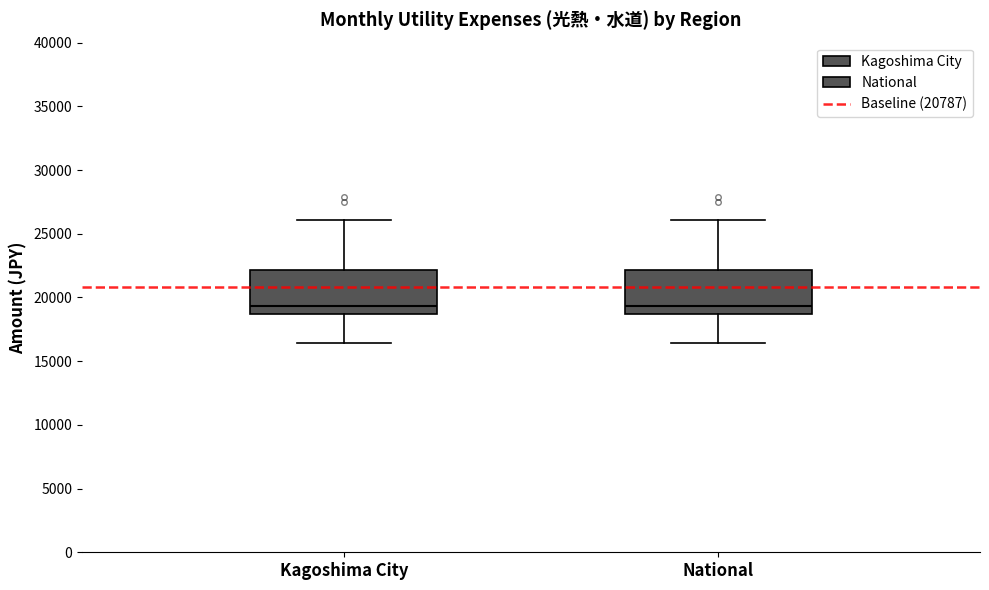

Reading left to right, read every box against the y-axis: the position of its median line, the range the box covers, and the ends of its whiskers. The values are not printed on the chart, so give them approximately, as read against the axis.

Kagoshima City: median 19500, box 18500 to 22000, whiskers 16500 to 26000
National: median 19500, box 18500 to 22000, whiskers 16500 to 26000